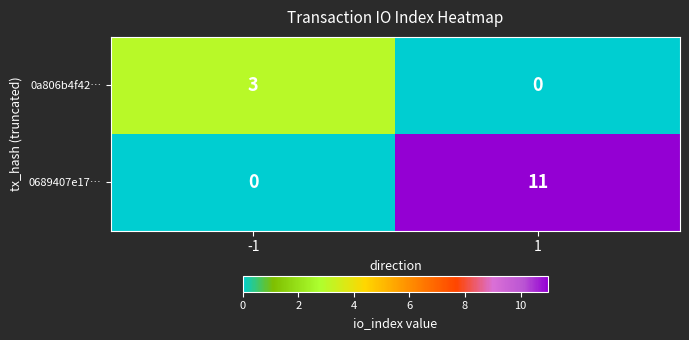

What is the highest value of the 0689407e17… series?

11